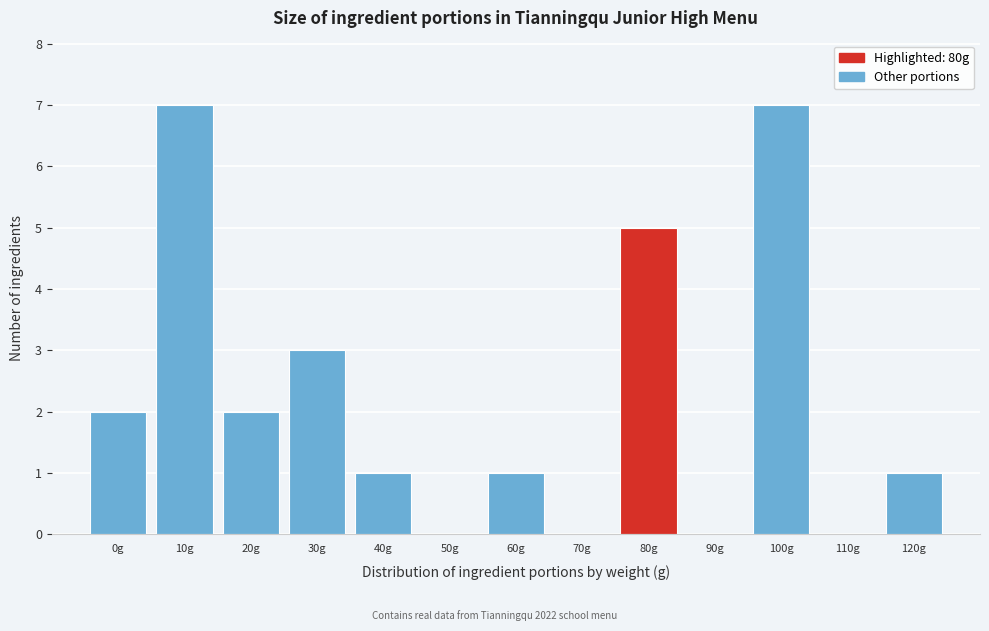

Reading left to right, what are all the values shown in this chart?

0g=2	10g=7	20g=2	30g=3	40g=1	50g=0	60g=1	70g=0	80g=5	90g=0	100g=7	110g=0	120g=1